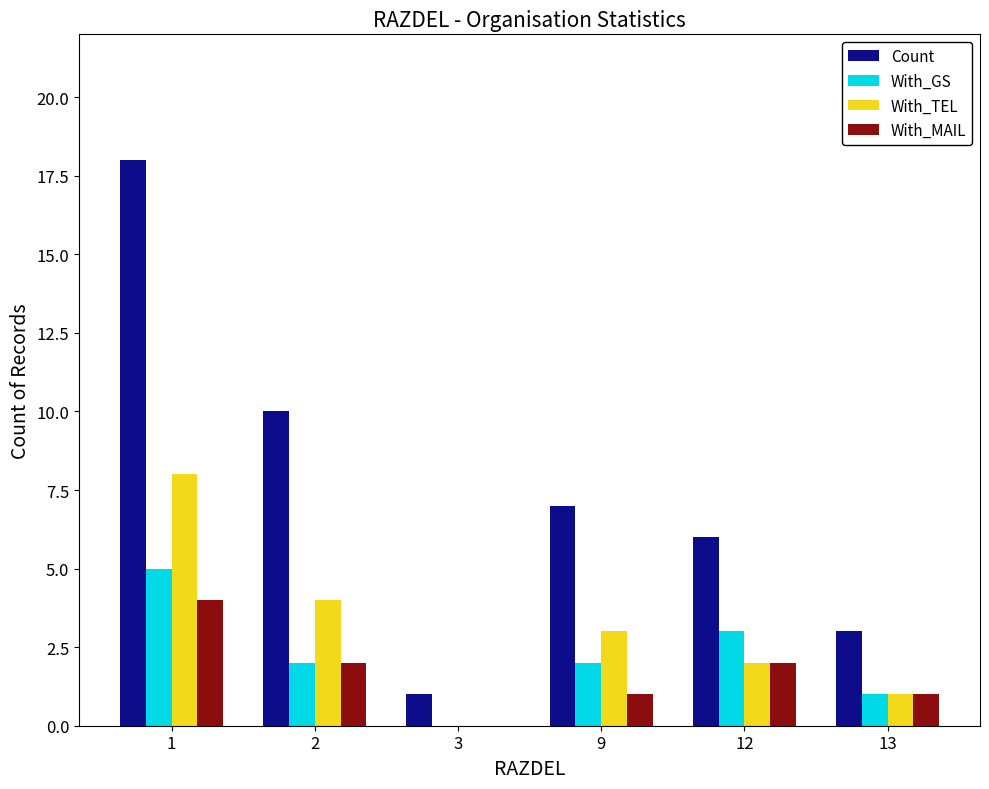

What is the sum of all With_TEL values?

18